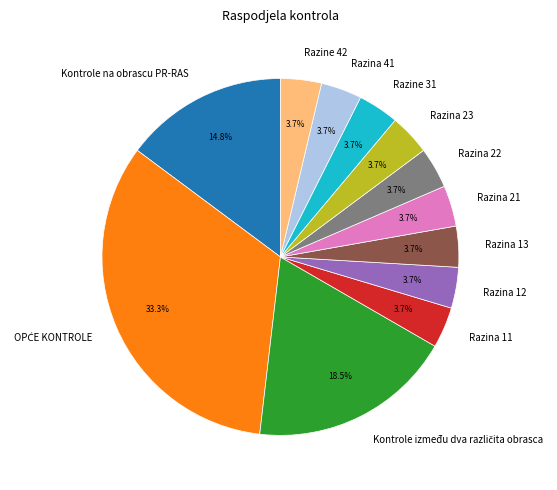

How many segments does this pie chart have?

12